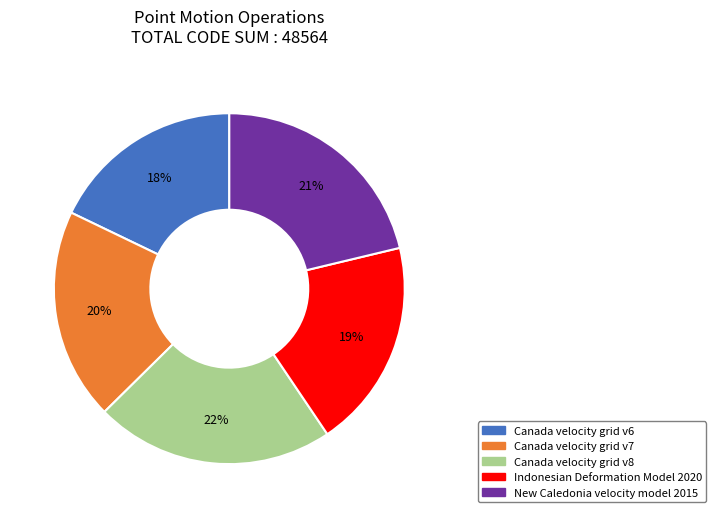

What percentage is the Canada velocity grid v7 slice, to the nearest percent?

20%